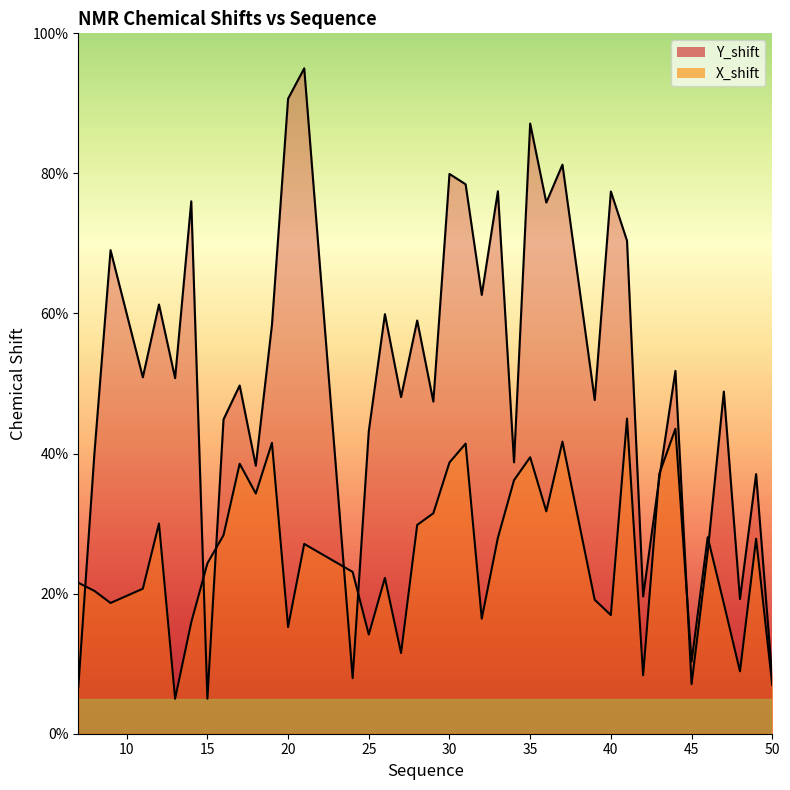

Is it true that Y_shift equals 36.5 at 43?

True